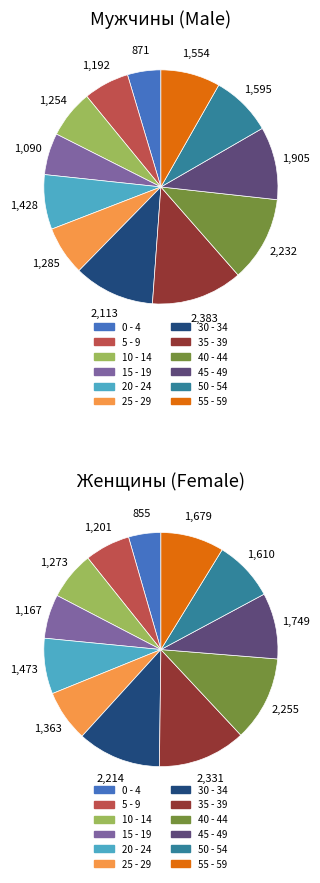

What is the largest slice in the pie chart?

35 - 39